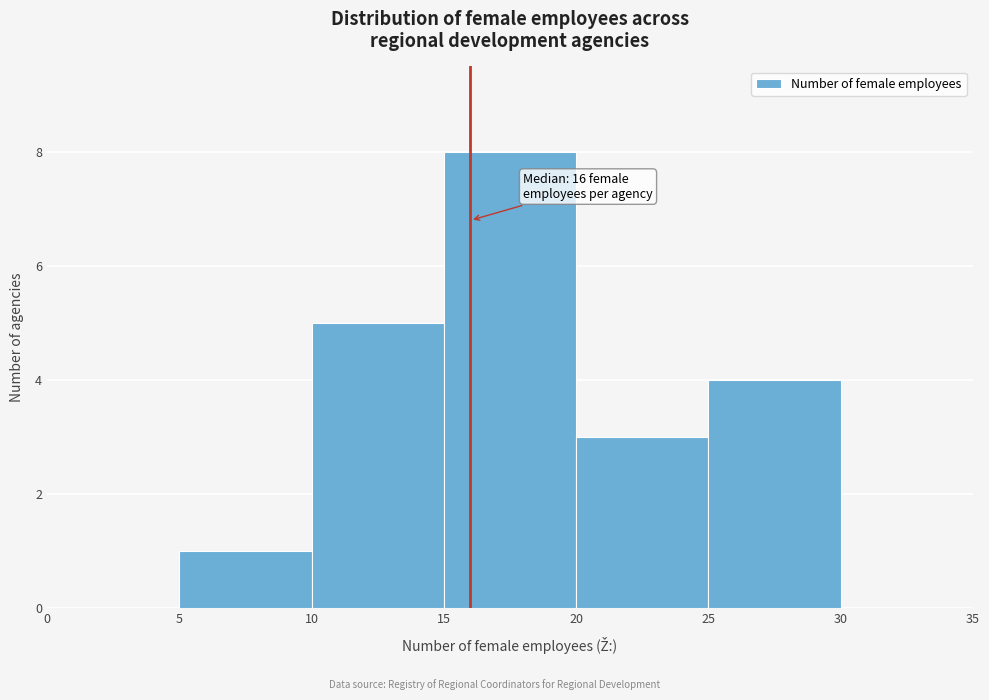

Which range on the x-axis has the tallest bar?

15 to 20